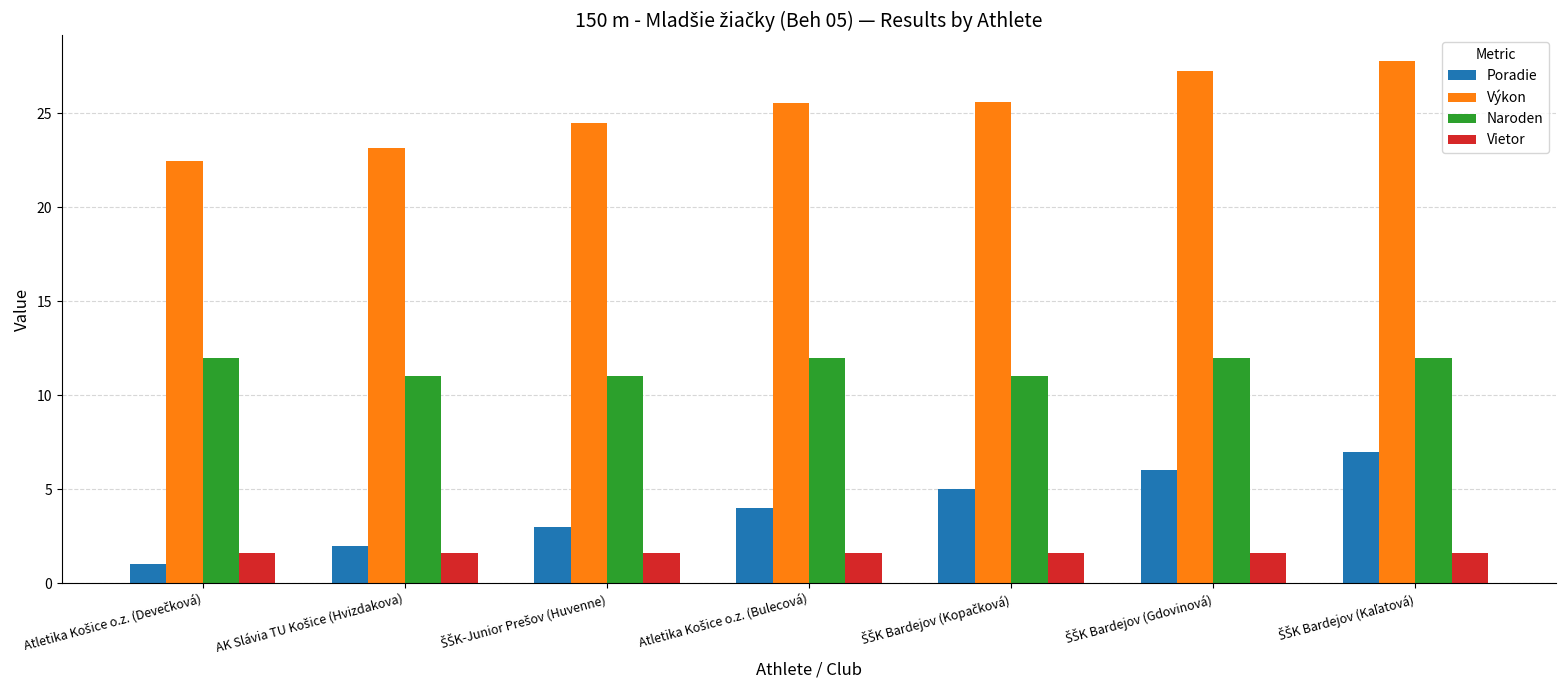

What is the maximum value for Vietor?

1.6